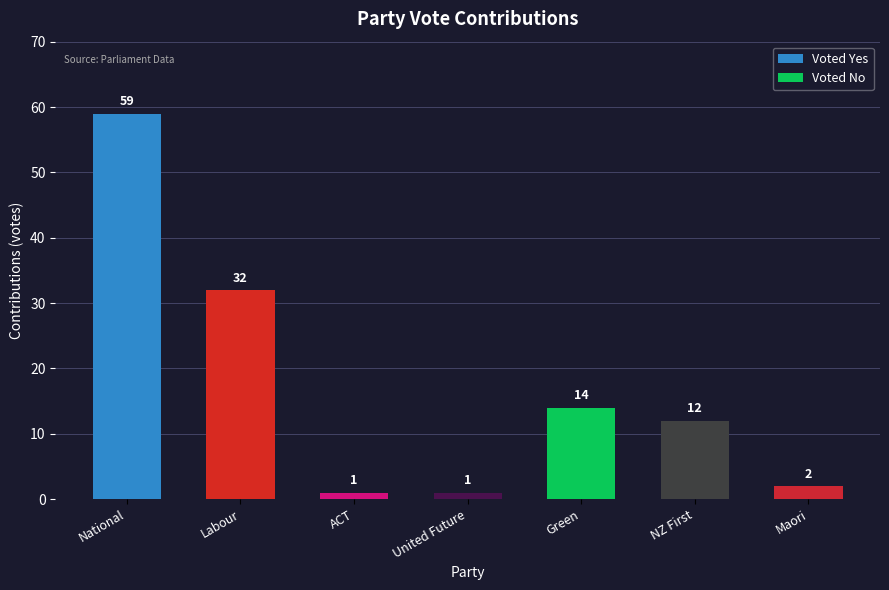

Between National and Green, which series saw the biggest shift?

Yes